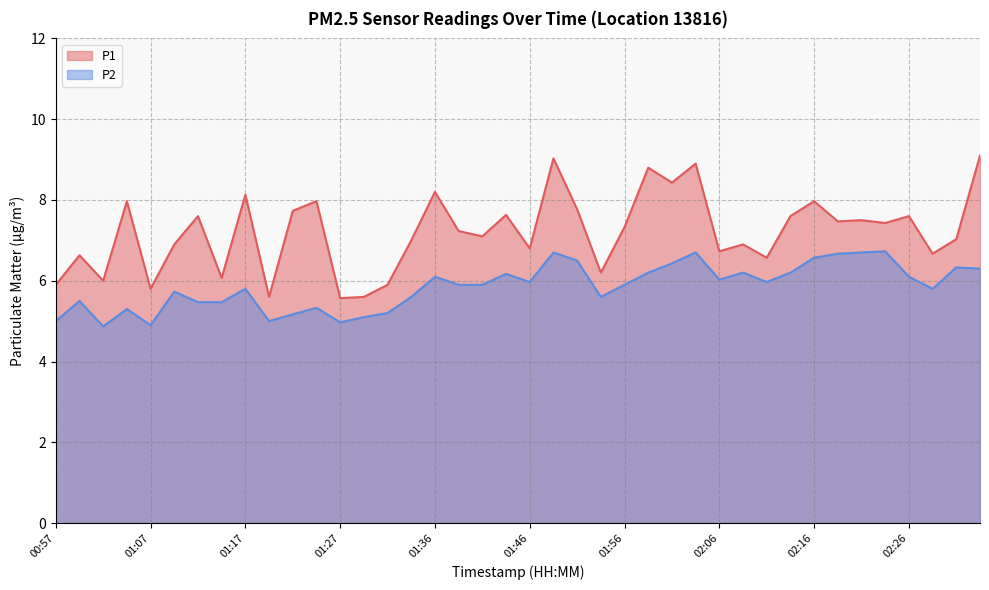

True or false: P2 has a value of 6.2 at 01:44.

True